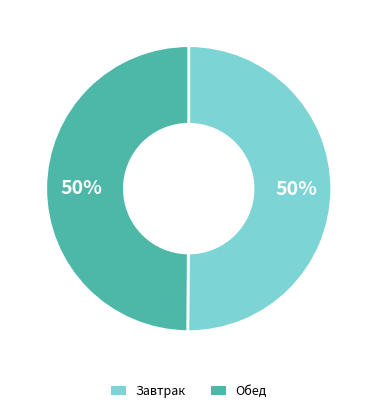

True or false: Завтрак accounts for 50% of the total.

True